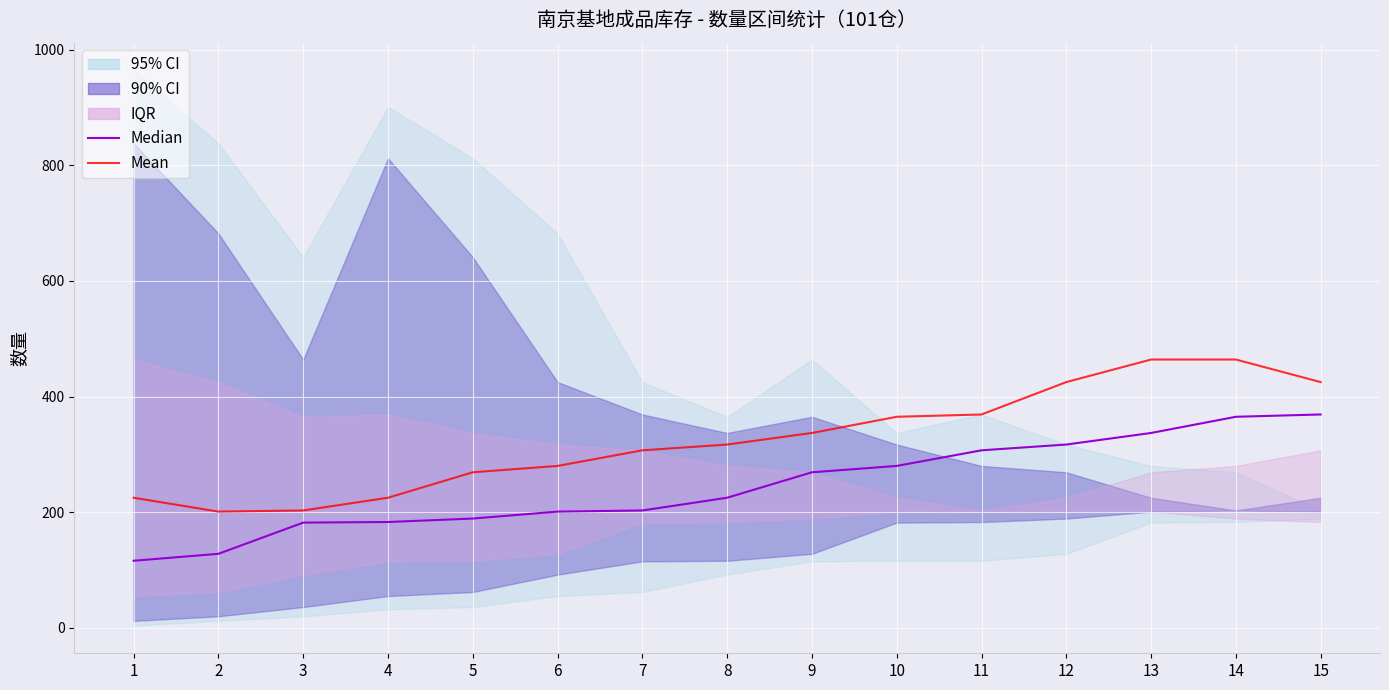

What is the value of the Median point at the 9th from the left?

269